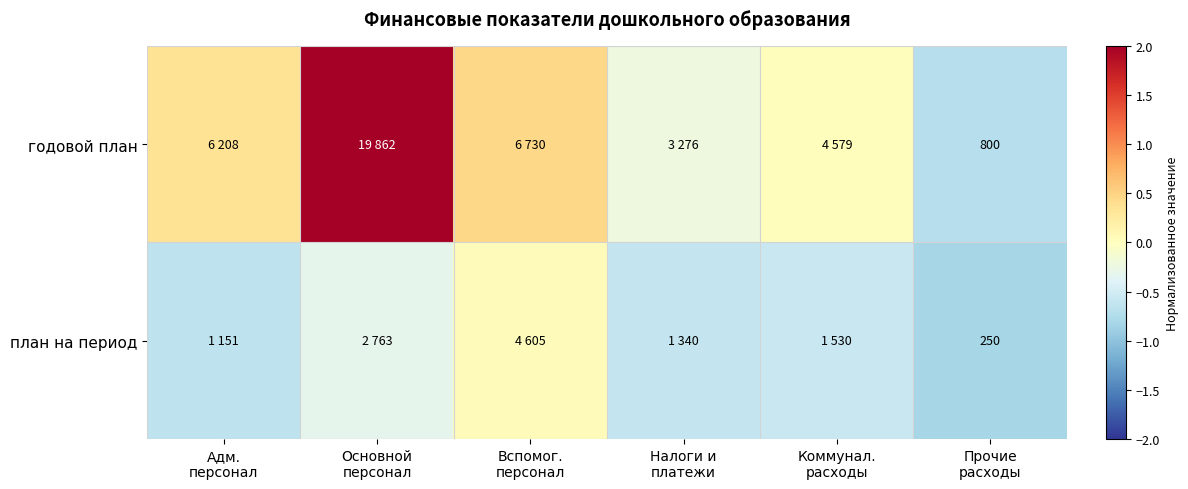

The годовой план series shows 0.0 at Коммунал. расходы. True or false?

True